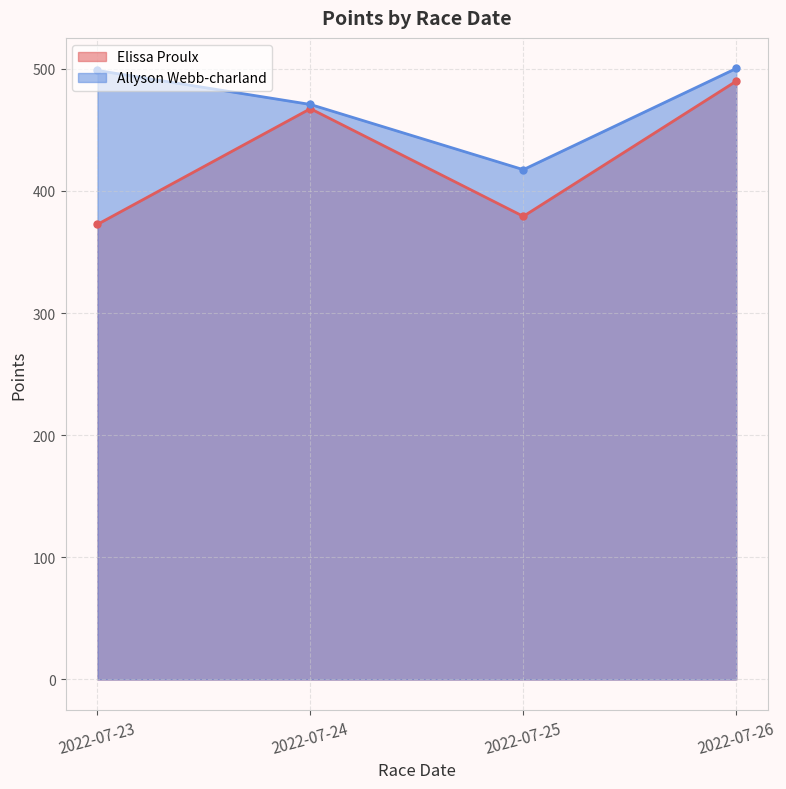

What is the value of the Allyson Webb-charland point at the 1st from the left?

498.7